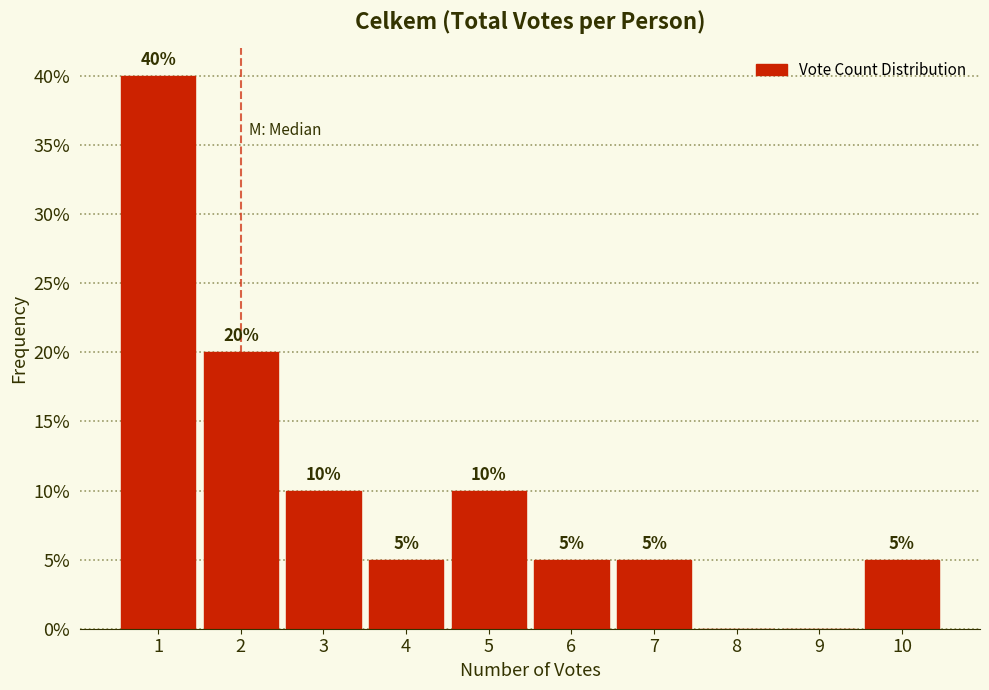

Which range on the x-axis has the tallest bar?

0.5 to 1.5